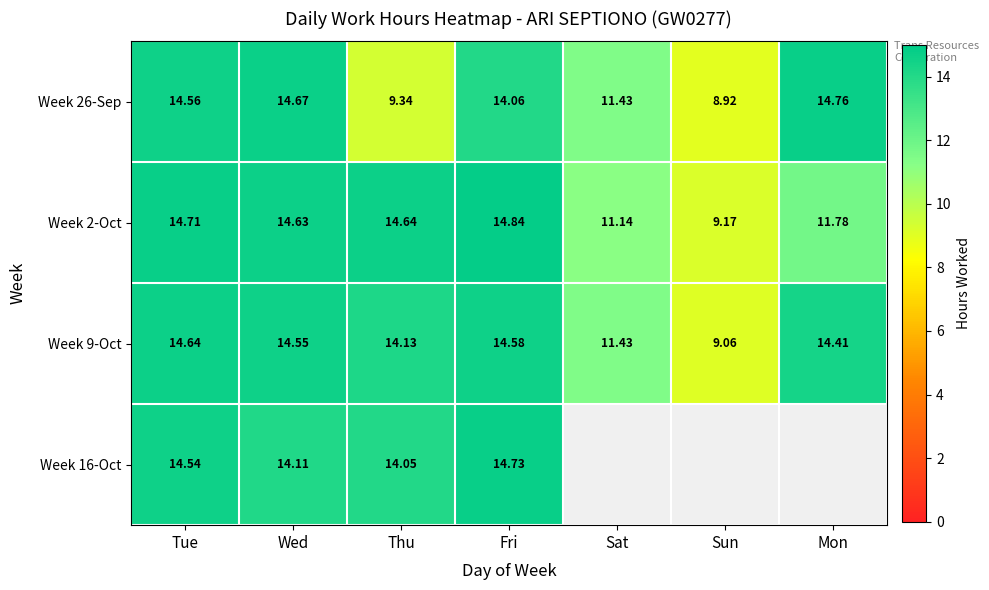

What is the sum of the Week 26-Sep values at Fri and Thu?

23.4